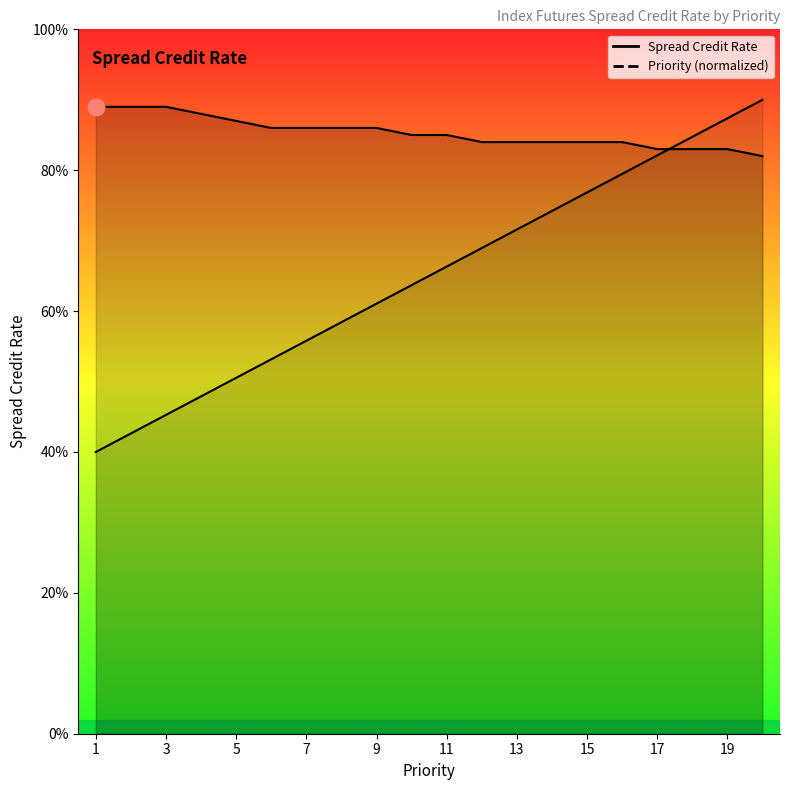

What value does the Priority series have at 13?

0.7